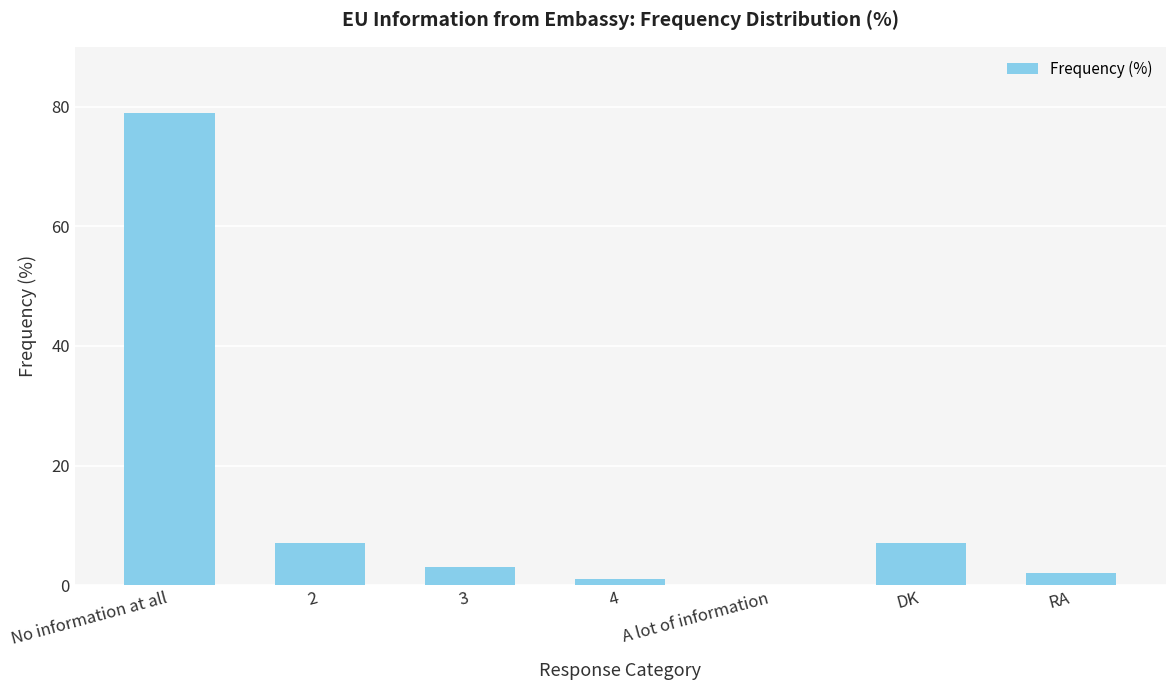

What is the sum of all values?

99